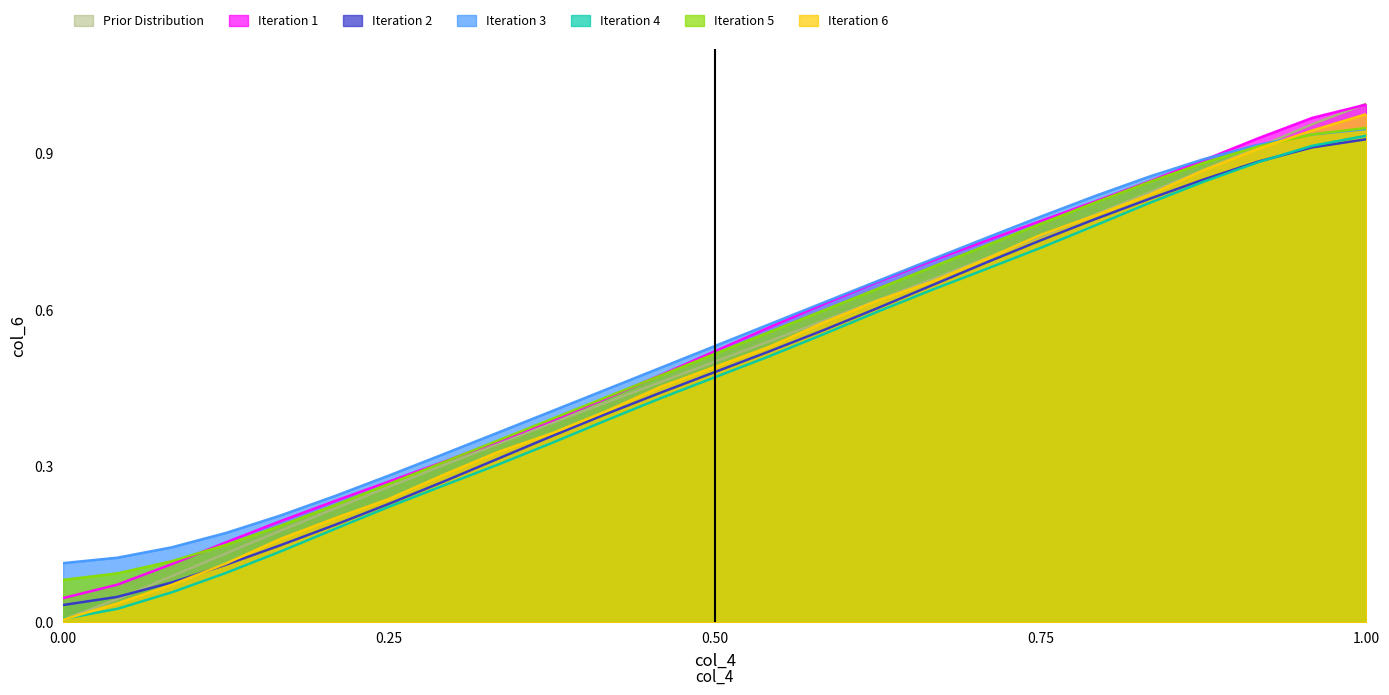

At 17, list the series in order from smallest to largest.

col_6, col_4